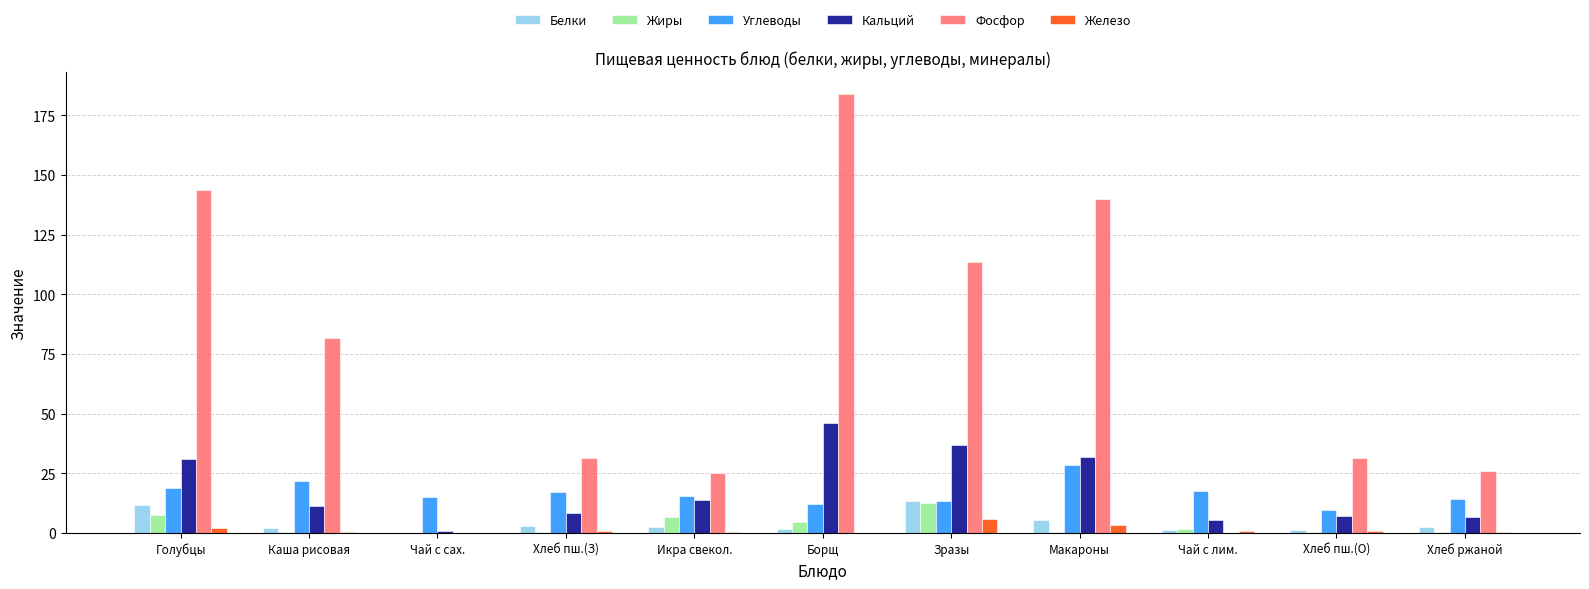

Count the number of categories in the chart.

11